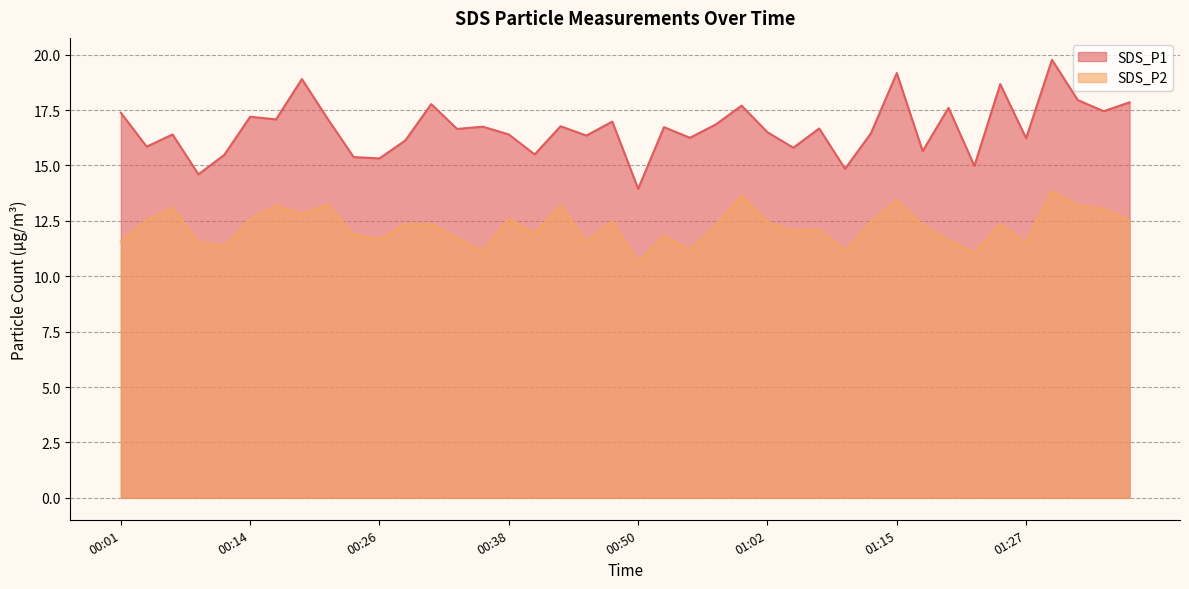

What is the total value across all series at 00:11?

26.8